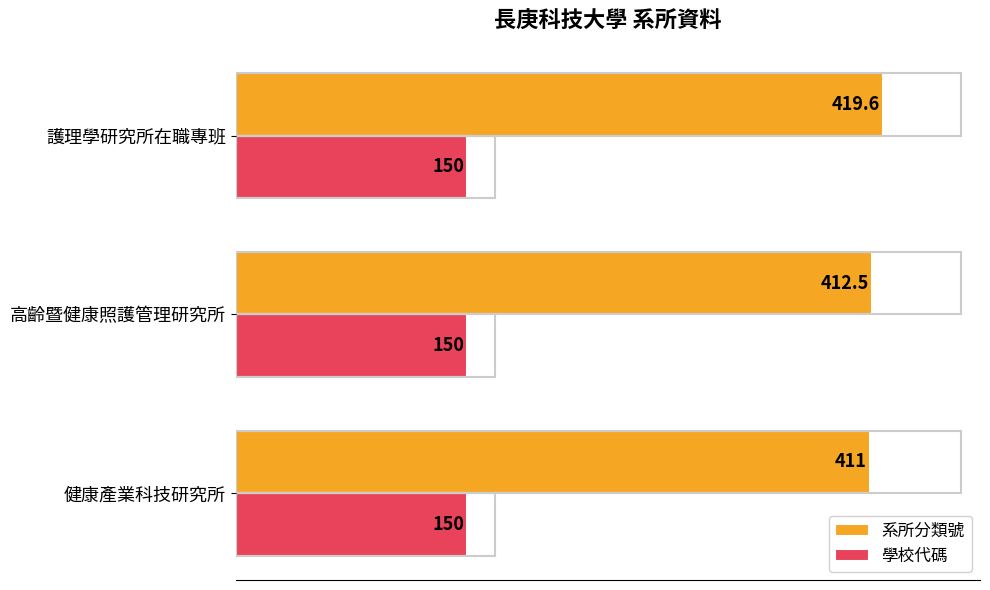

What is the sum of all 系所分類號 values?

1243.1